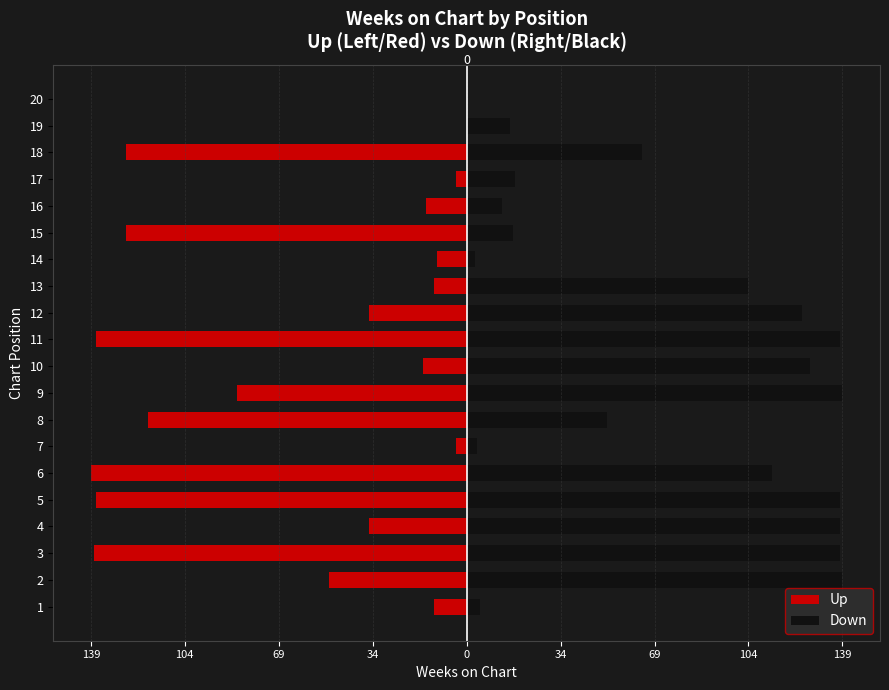

Between 3 and 6, which series saw the biggest shift?

Down